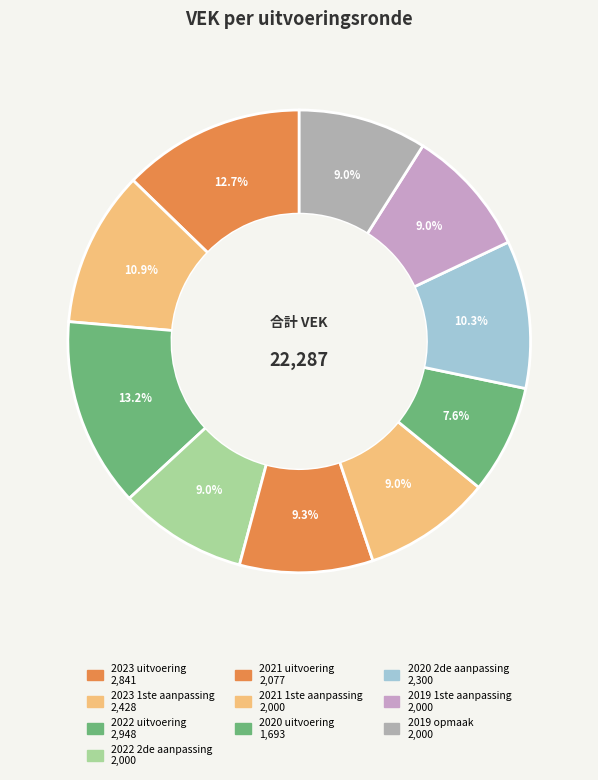

To the nearest percent, what portion does 2021 1ste aanpassing represent?

9%